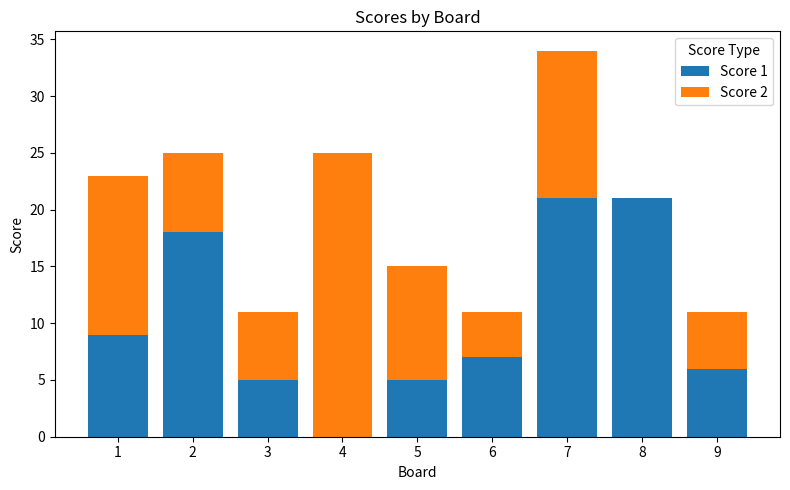

At which category is the sum across all series the highest?

7